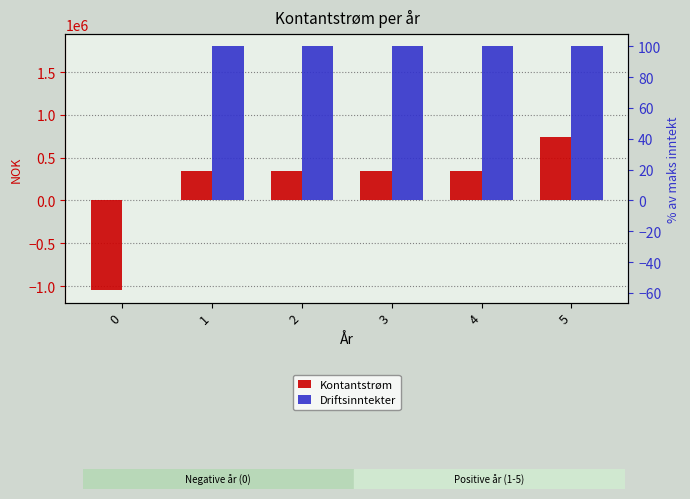

Reading left to right, list all the values displayed in this chart.

Kontantstrøm: 0=-1050000	1=342000	2=342000	3=342000	4=342000	5=742000
Driftsinntekter: 0=0	1=1800000	2=1800000	3=1800000	4=1800000	5=1800000